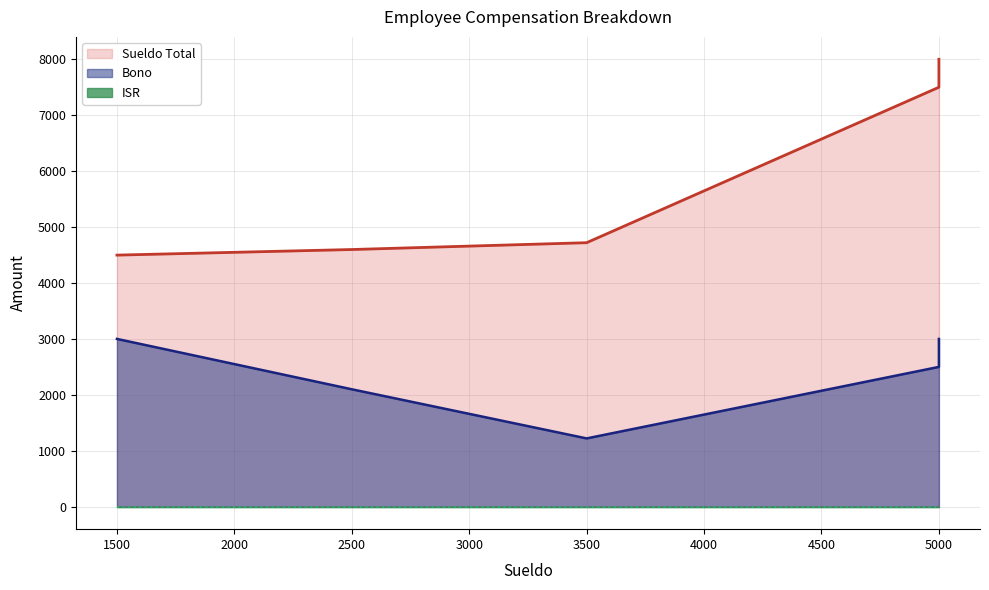

At Andre, list the series in order from smallest to largest.

ISR, Bono, Sueldo Total